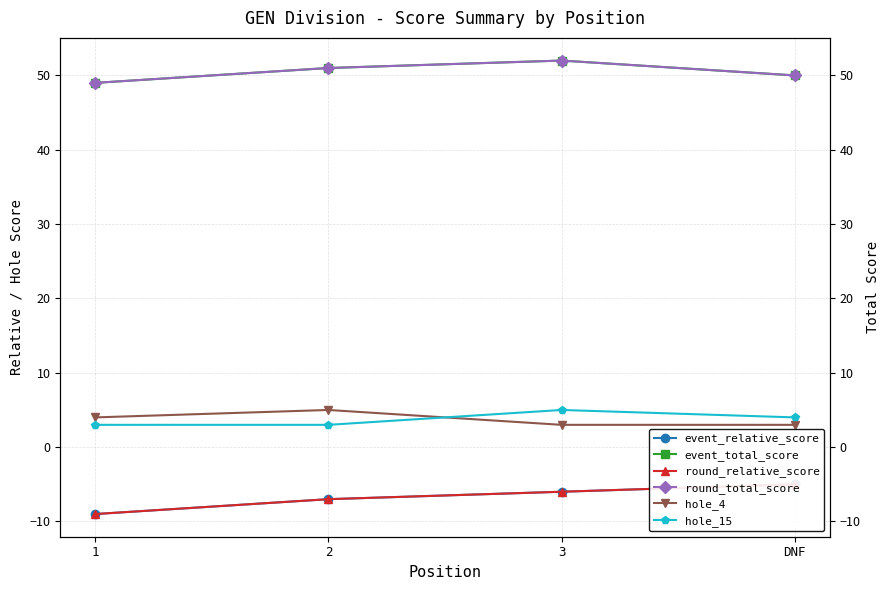

At 3, list the series in order from smallest to largest.

event_relative_score, round_relative_score, hole_4, hole_15, event_total_score, round_total_score